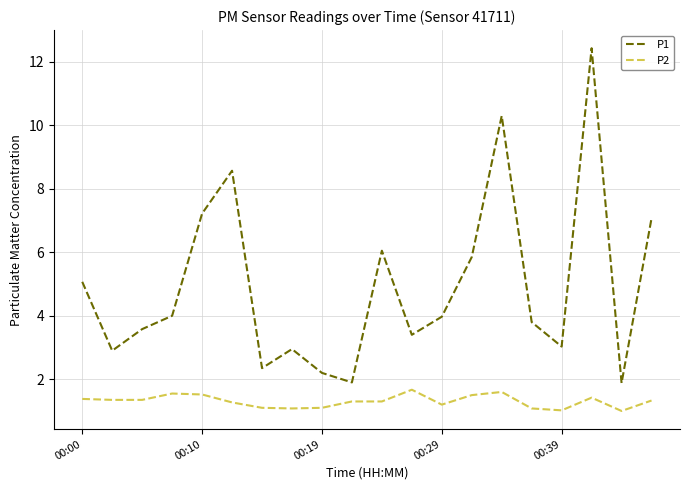

What is the difference between the maximum and minimum values in the P2 series?

0.7